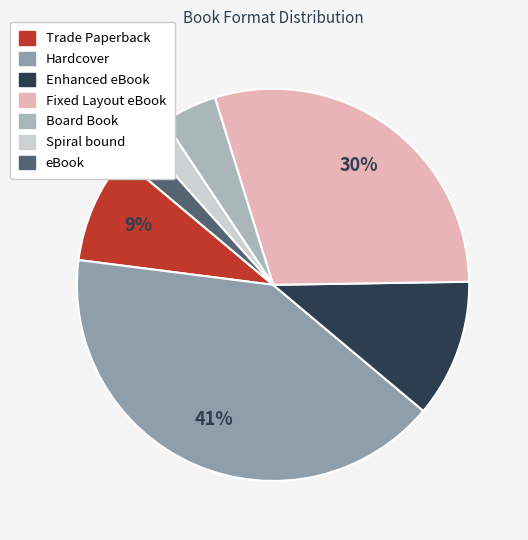

Is the sum of Trade Paperback and Board Book greater than half?

No